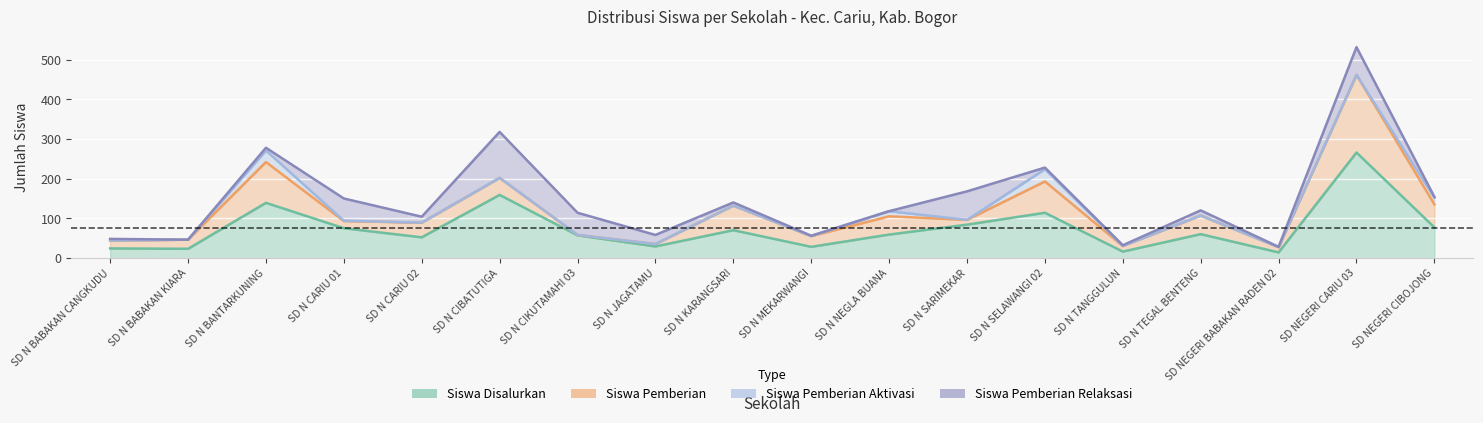

At how many categories does at least one series exceed 7?

18